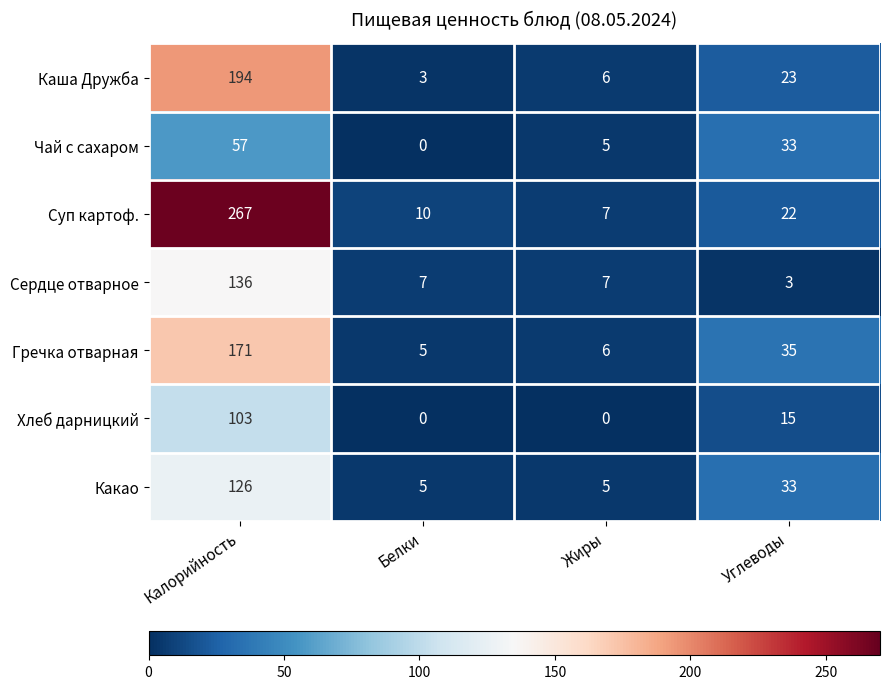

What is the difference between the maximum and minimum values in the Сердце отварное series?

133